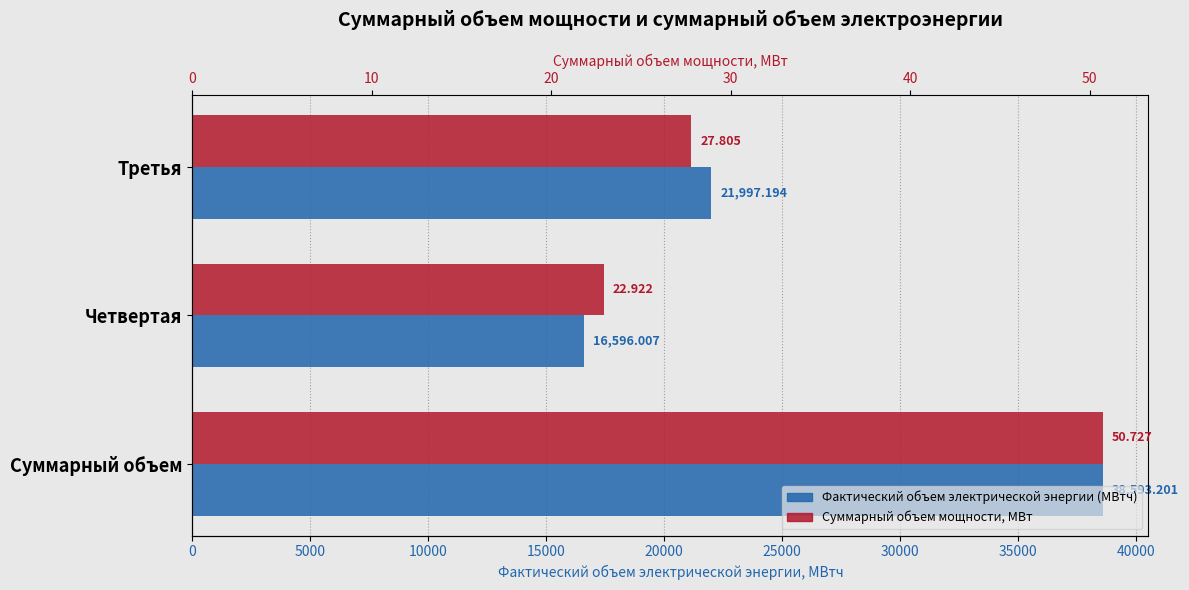

True or false: Суммарный объем мощности, МВт has a value of 30.1 at Суммарный объем.

False